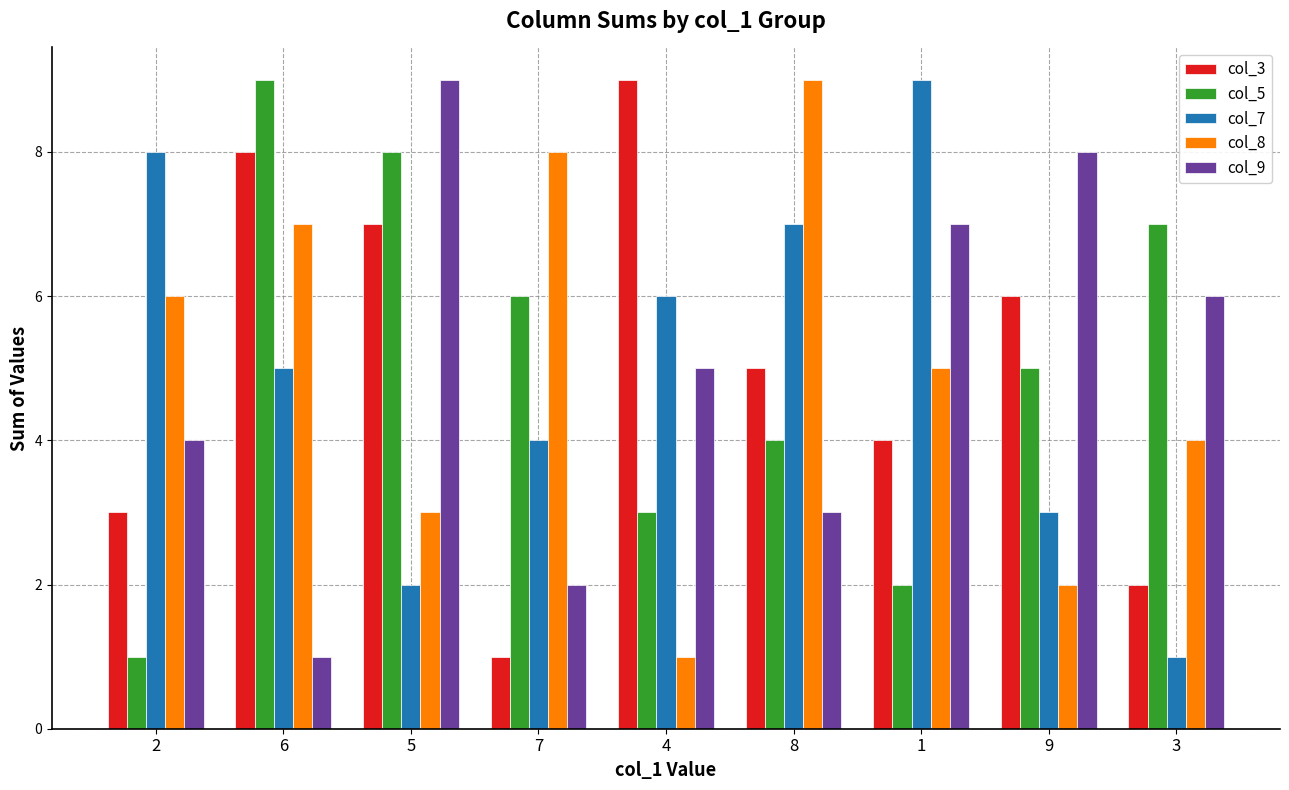

True or false: col_8 has a value of 5 at 8.

False